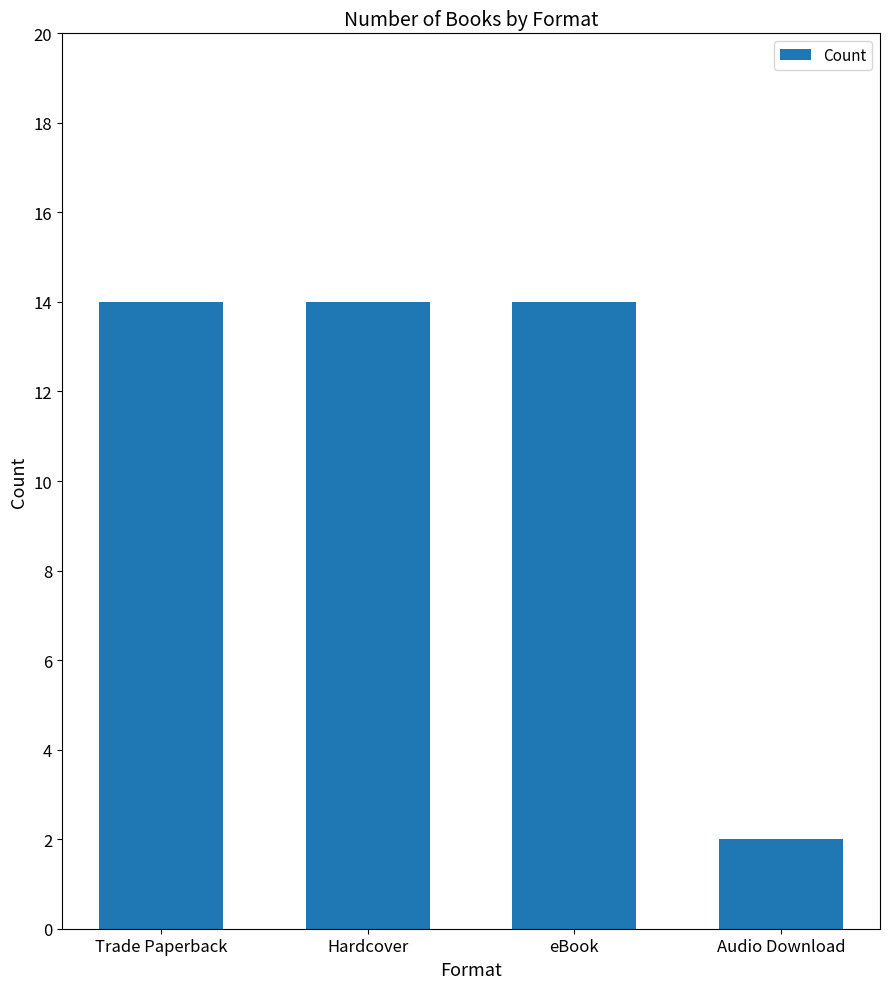

Reading right to left, extract all data points from this chart.

2	14	14	14